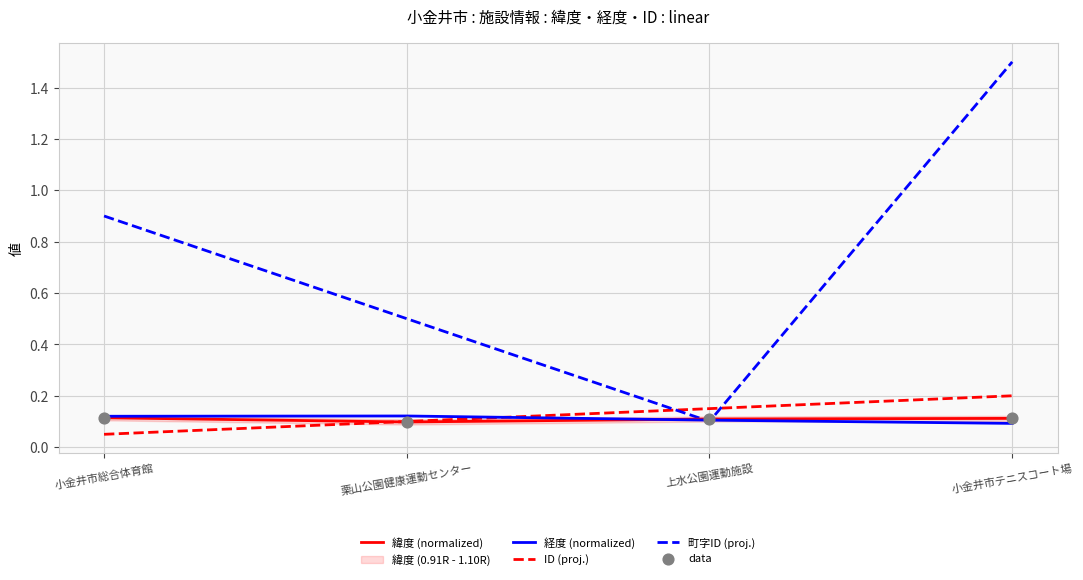

What is the total value across all series at 栗山公園健康運動センター?

0.9